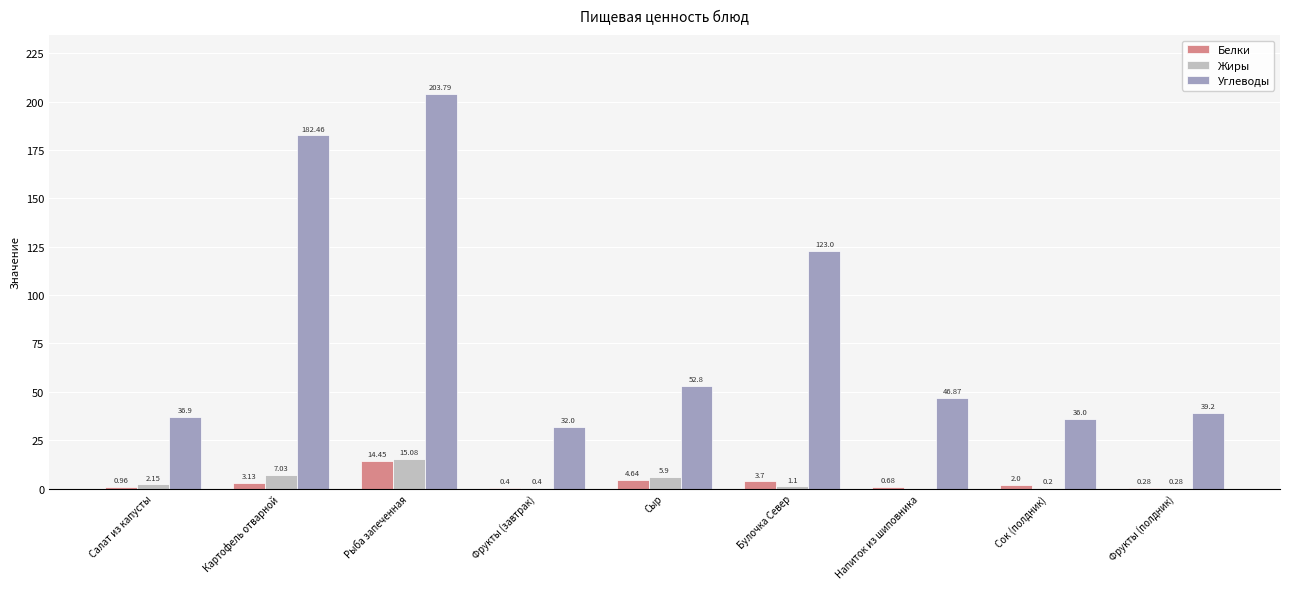

The Углеводы series shows 64.7 at Фрукты (полдник). True or false?

False